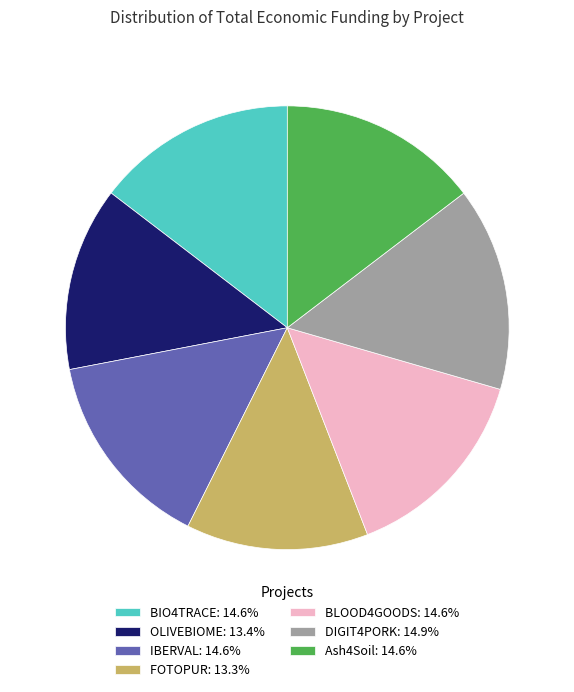

Do BLOOD4GOODS: 14.6% and DIGIT4PORK: 14.9% together represent more than half of the pie?

No